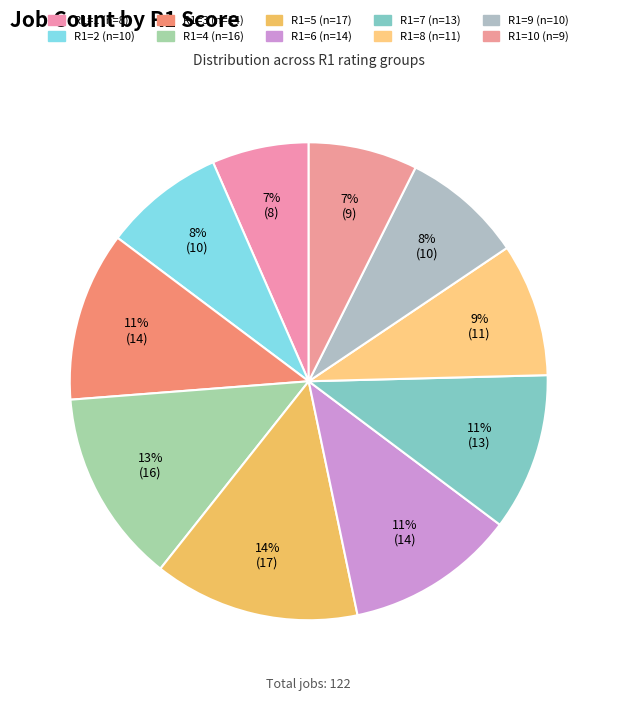

What is the largest slice in the pie chart?

R1=5 (n=17)